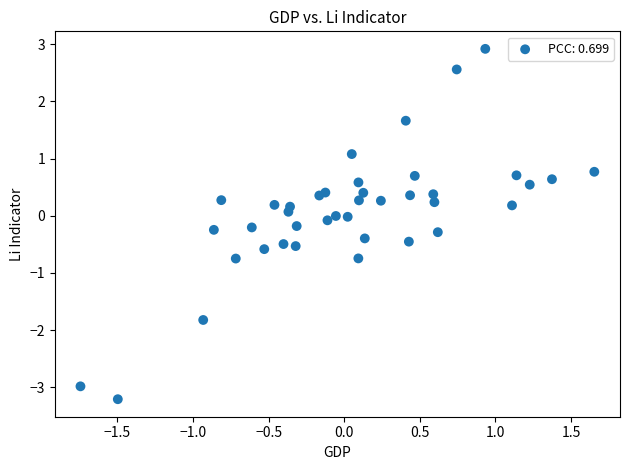

What is the range of Y values (max minus min)?

6.1